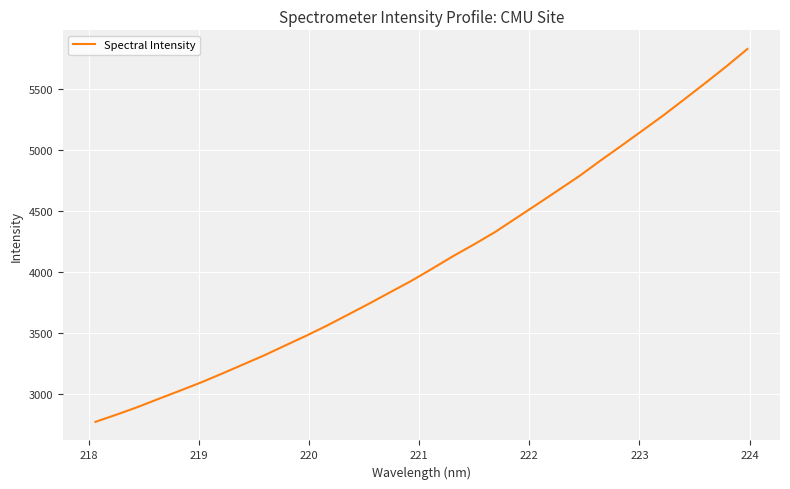

What is the difference between the maximum and minimum values?

3060.1